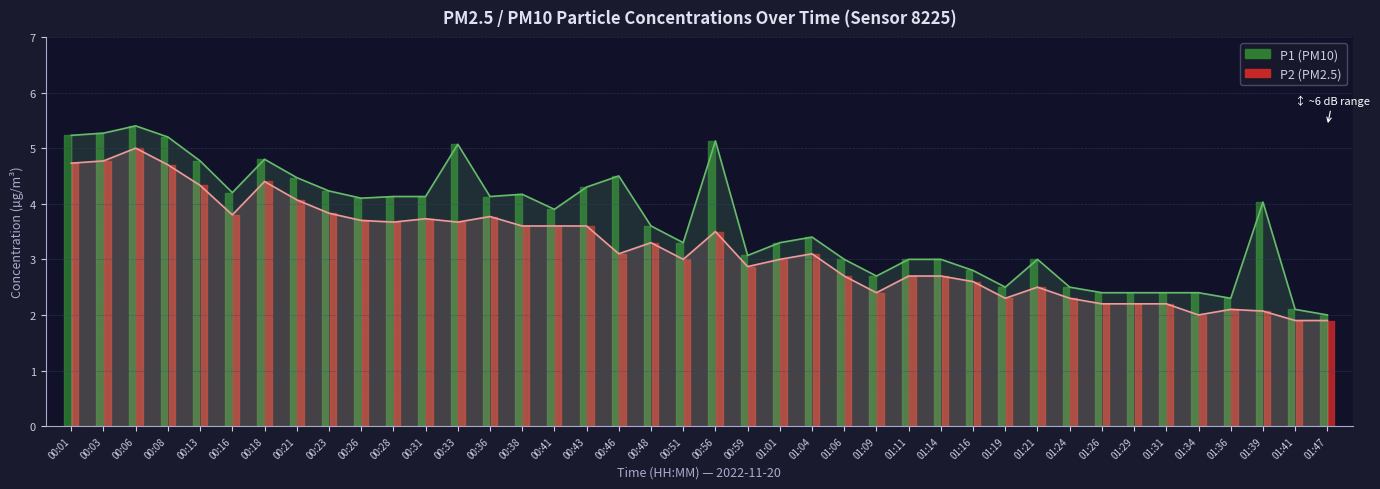

How many lines are shown in the chart?

2